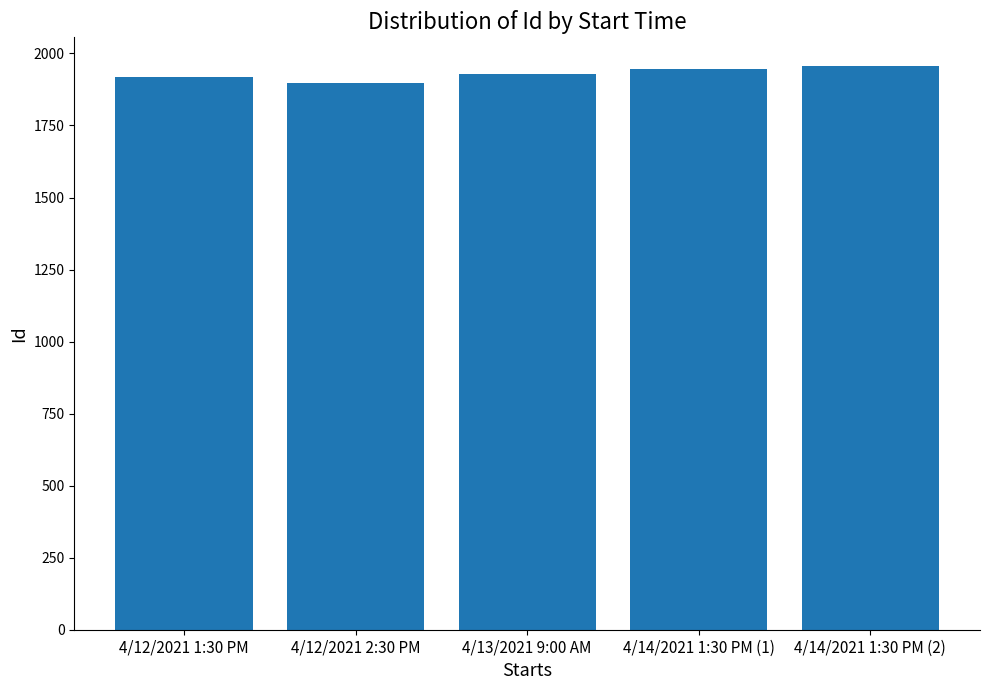

What position from the left is 4/14/2021 1:30 PM (1)?

4